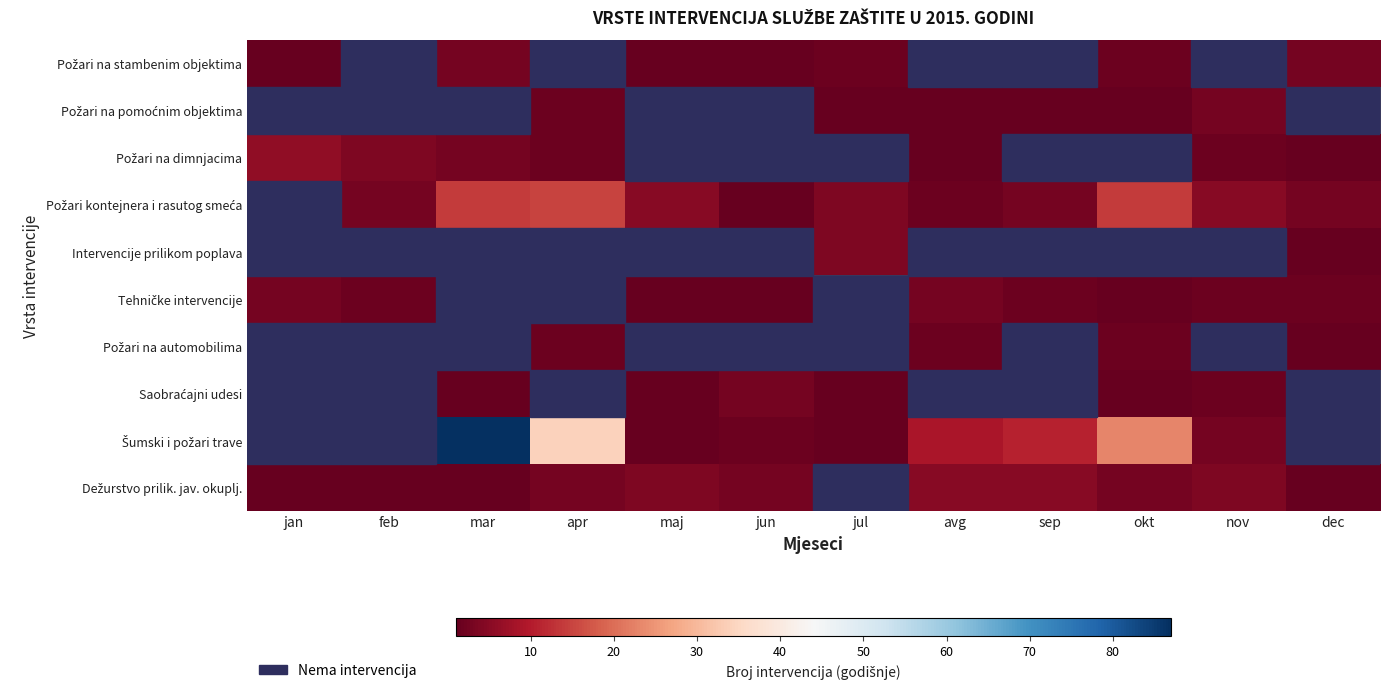

Rank the series by their maximum value, from highest to lowest.

Šumski i požari trave, Požari kontejnera i rasutog smeća, Požari na dimnjacima, Dežurstvo prilik. jav. okuplj., Intervencije prilikom poplava, Požari na stambenim objektima, Požari na pomoćnim objektima, Tehničke intervencije, Saobraćajni udesi, Požari na automobilima